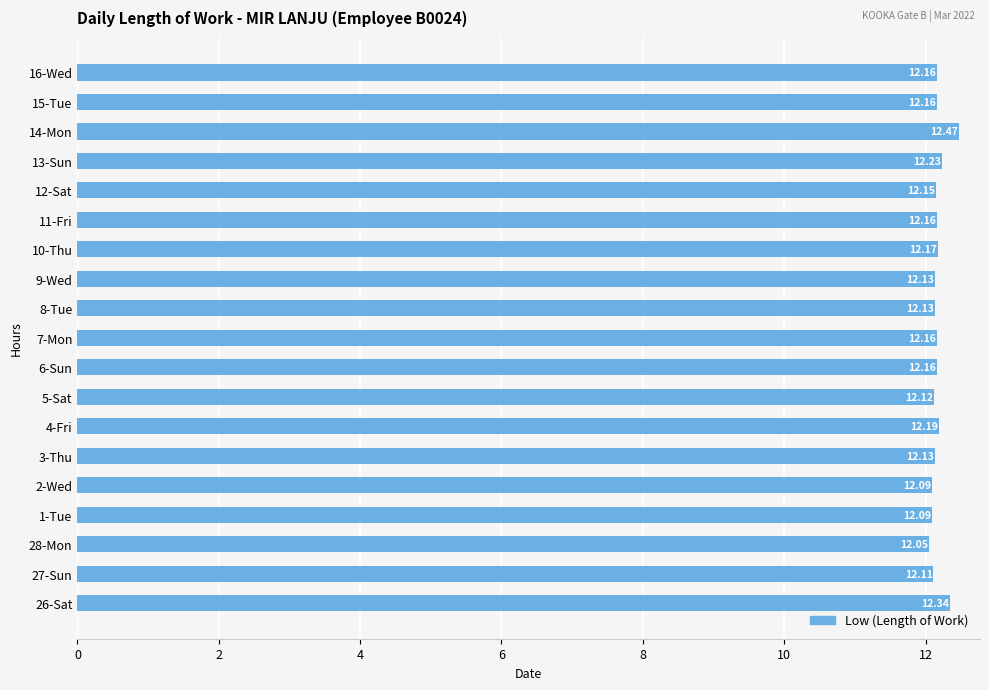

What is the sum of the values at 1-Tue and 13-Sun?

24.3